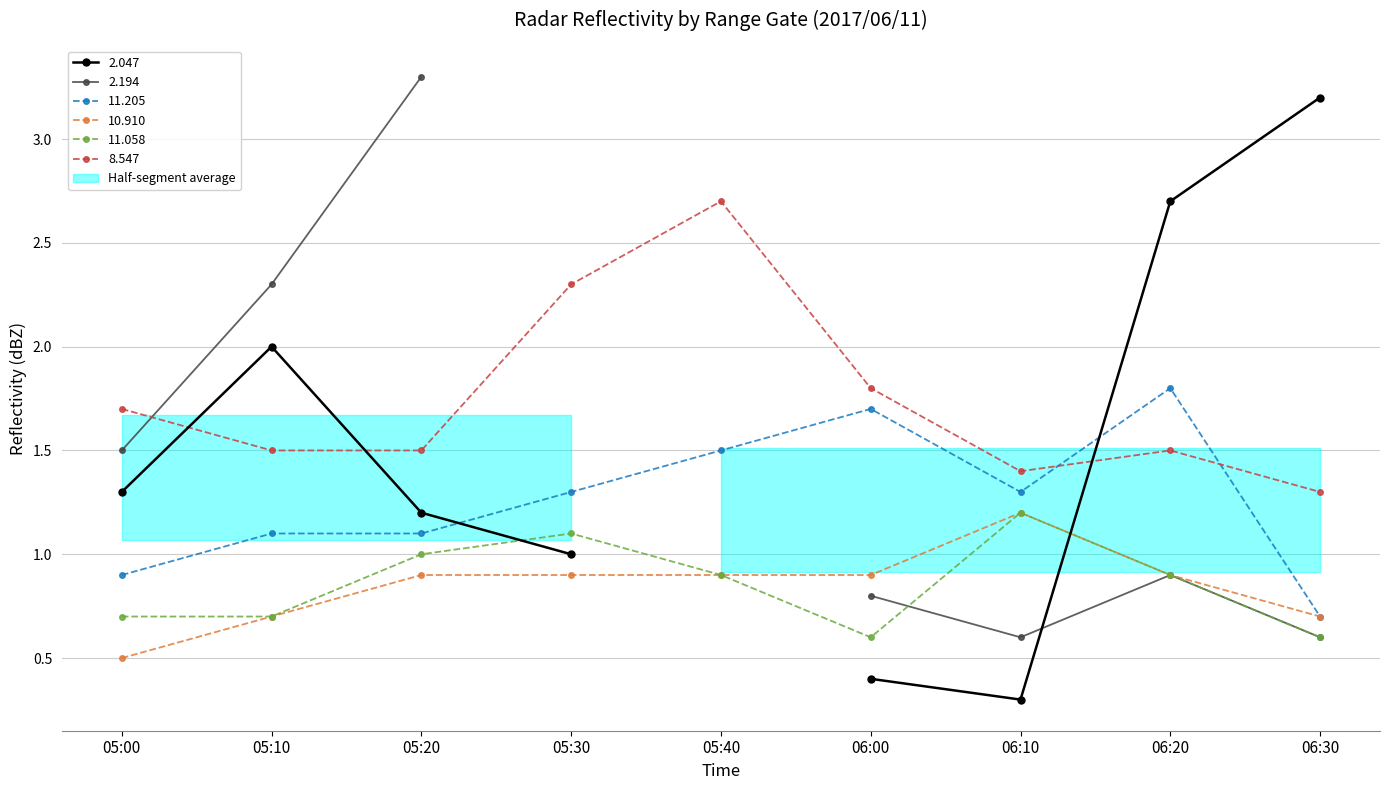

True or false: 11.205 and 11.058 intersect in this chart.

False